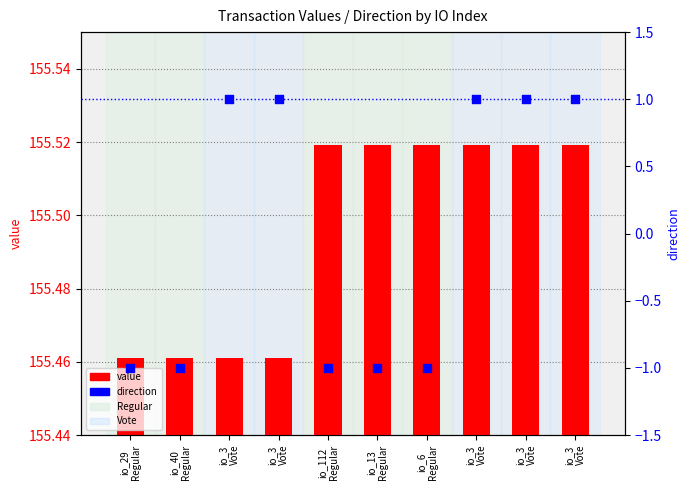

Is the value of direction at io_3
Vote greater than the value of value at io_13
Regular?

No